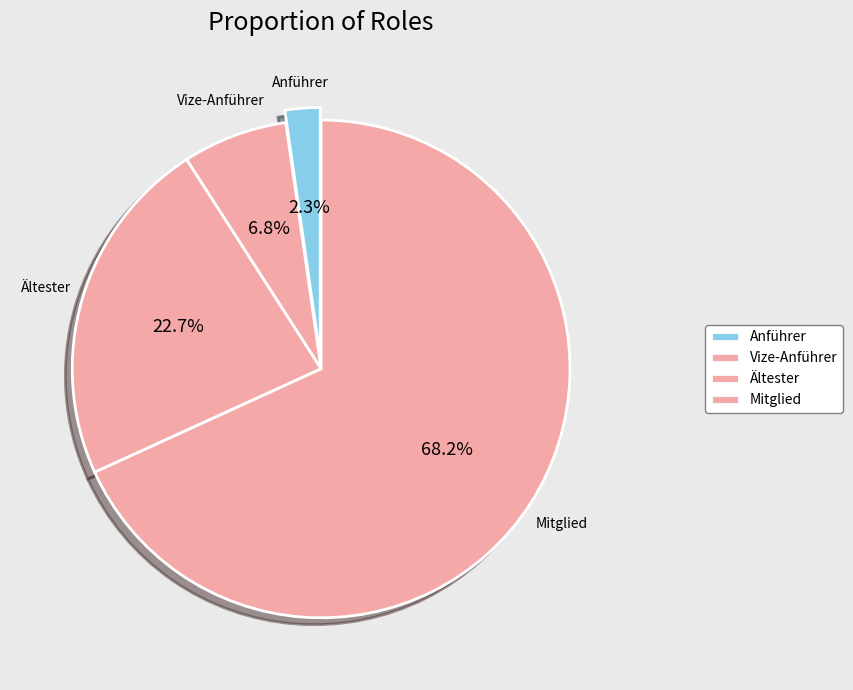

How many segments does this pie chart have?

4